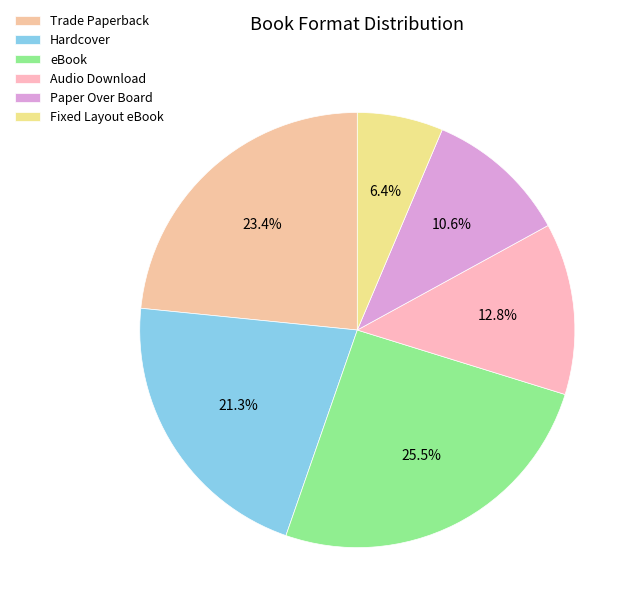

Is there a majority slice in this chart?

No